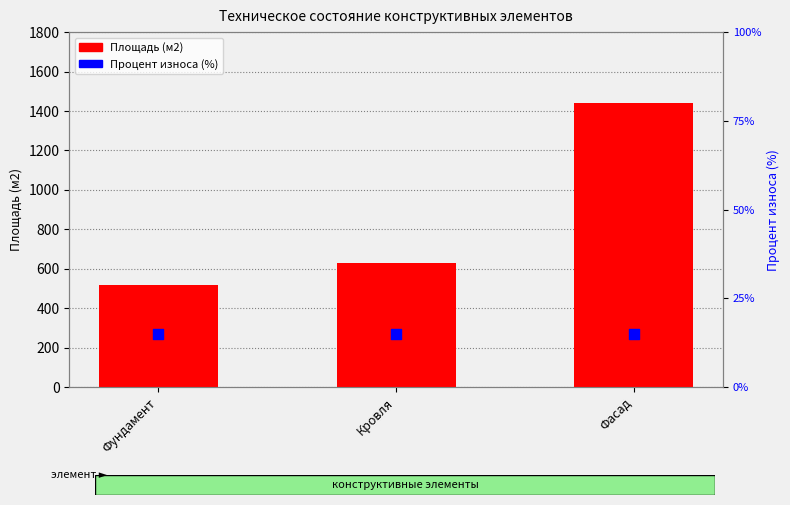

What are all the series names shown in the legend?

Площадь (м2), Процент износа (%)